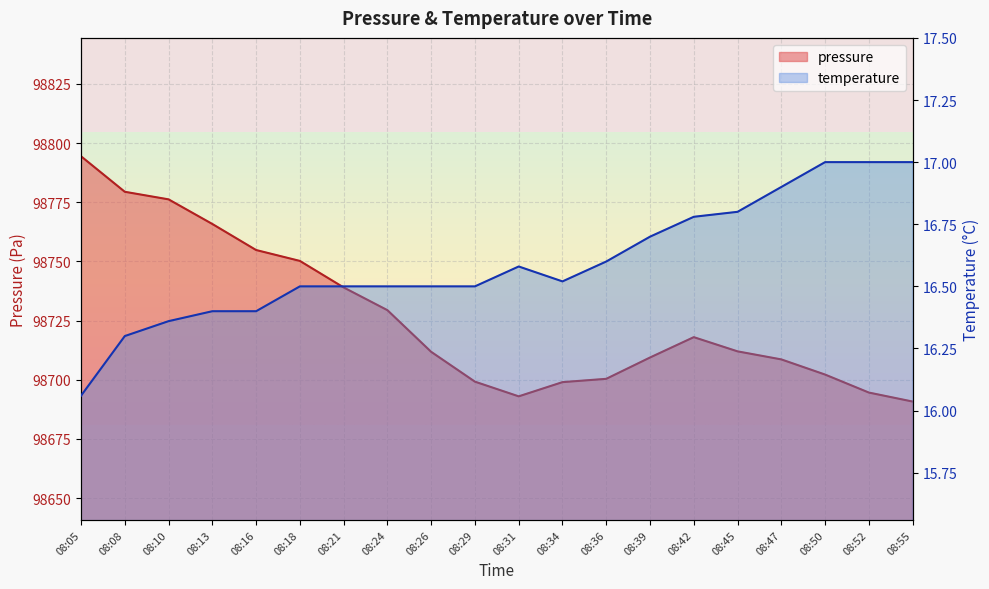

What is the average value of the pressure series?

98726.4